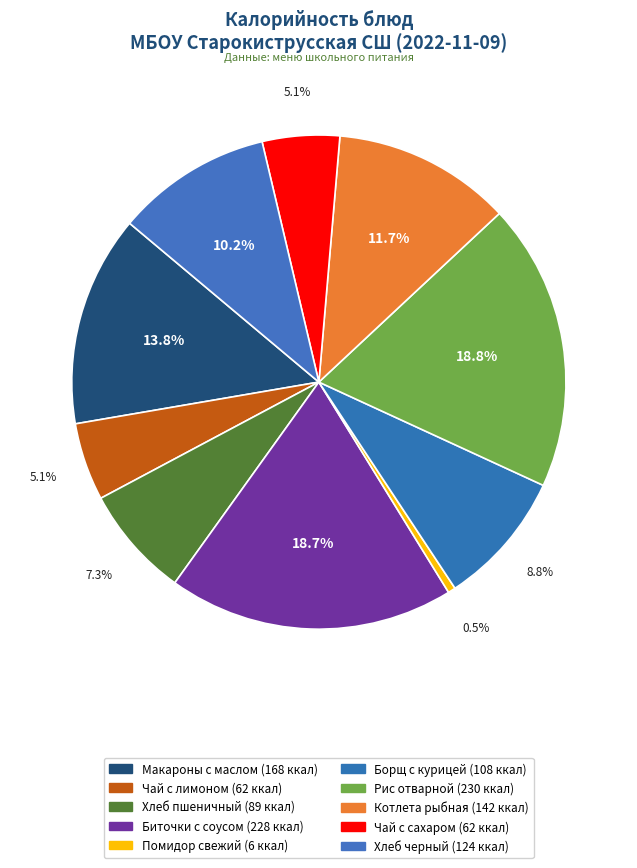

Count the number of slices in the pie.

10